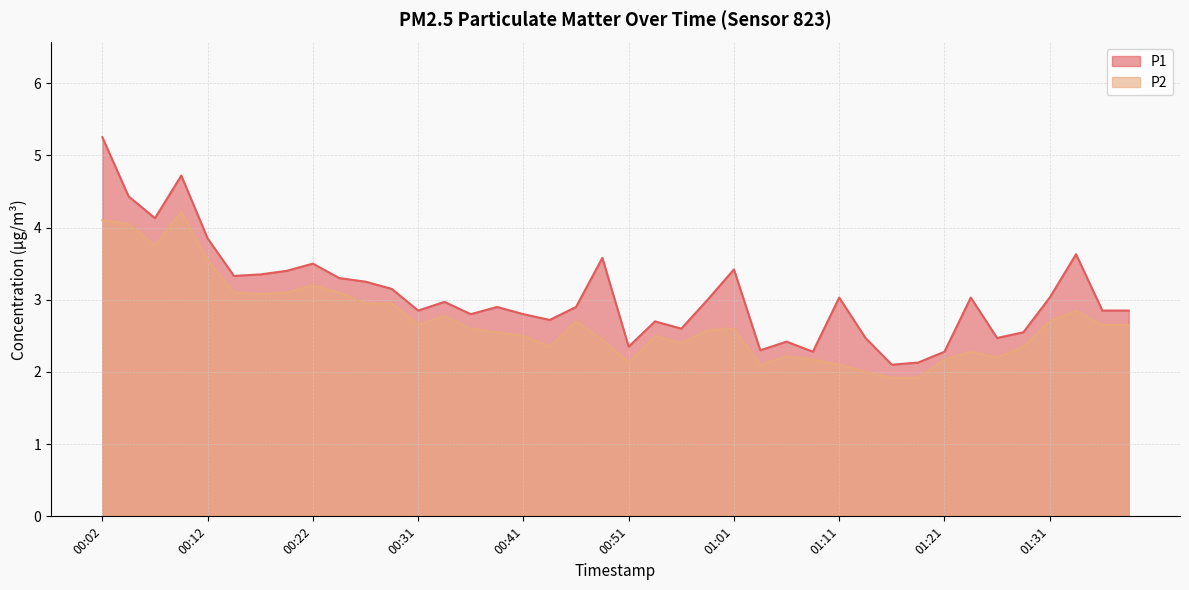

At which label does P2 reach its minimum?

01:16